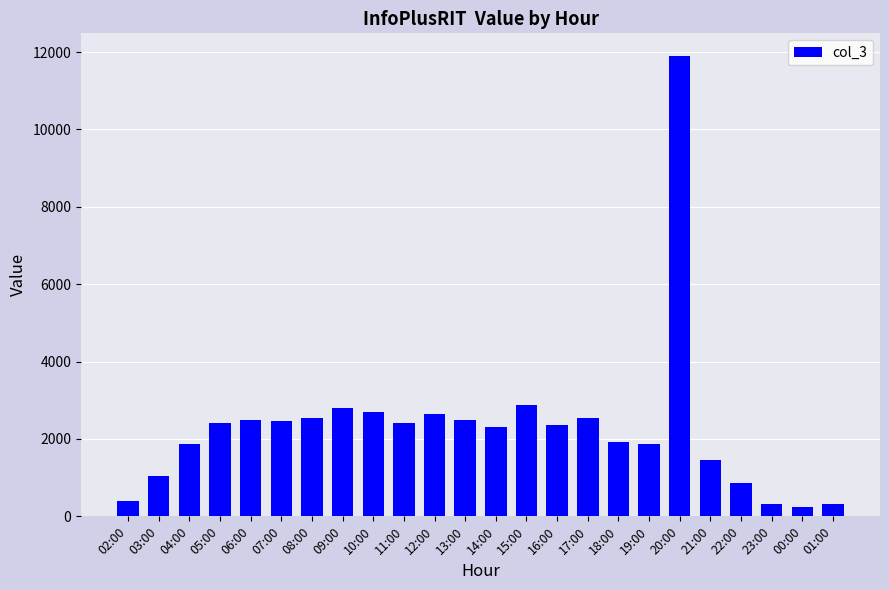

What is the approximate value at 01:00, to the nearest 50?

350